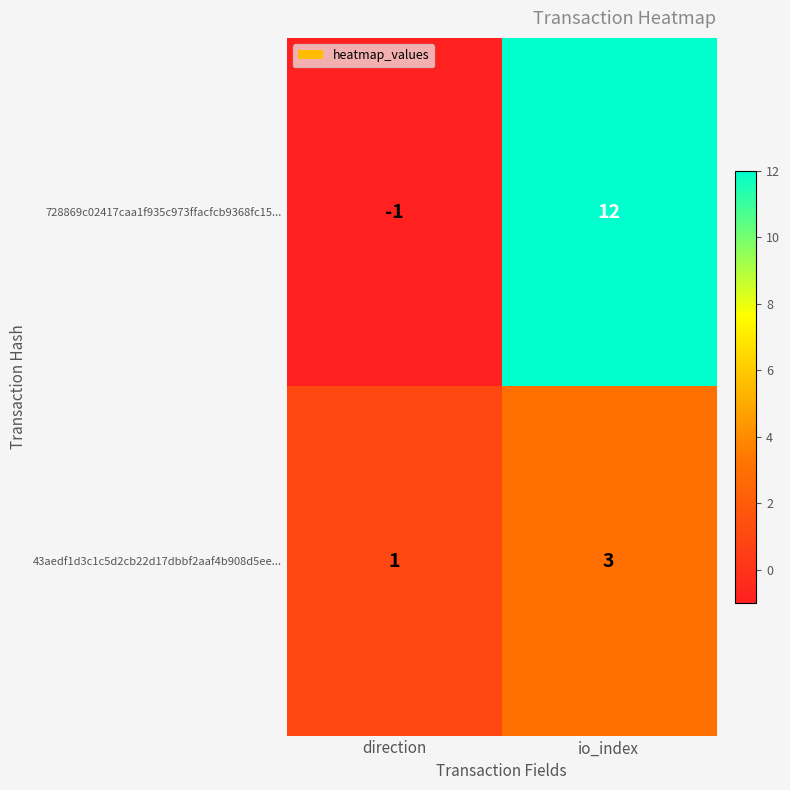

List the series in order of their peak value, highest first.

728869c02417caa1f935c973ffacfcb9368fc15..., 43aedf1d3c1c5d2cb22d17dbbf2aaf4b908d5ee...